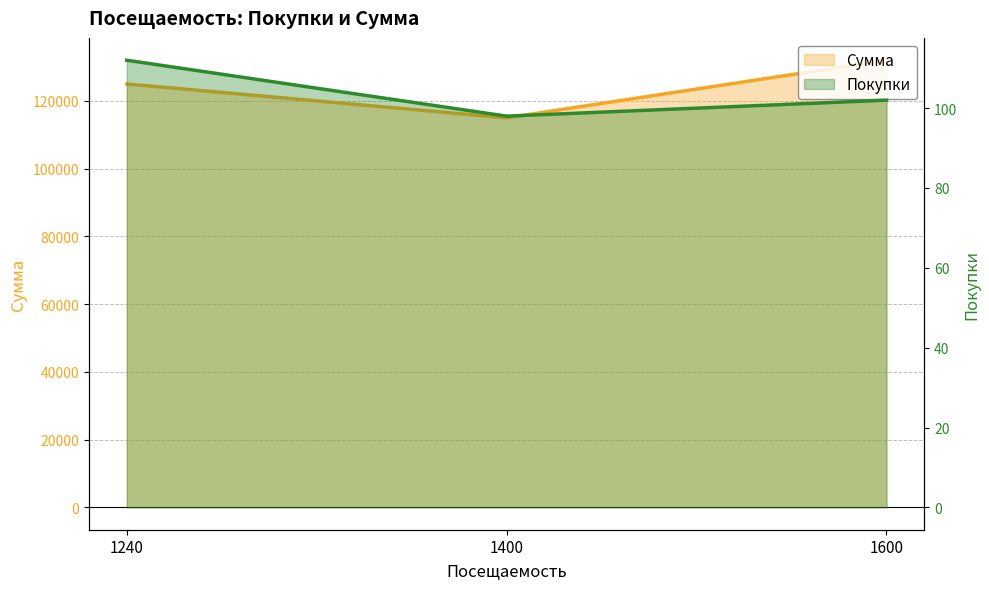

What is the difference between the maximum and minimum values in the Сумма series?

17000